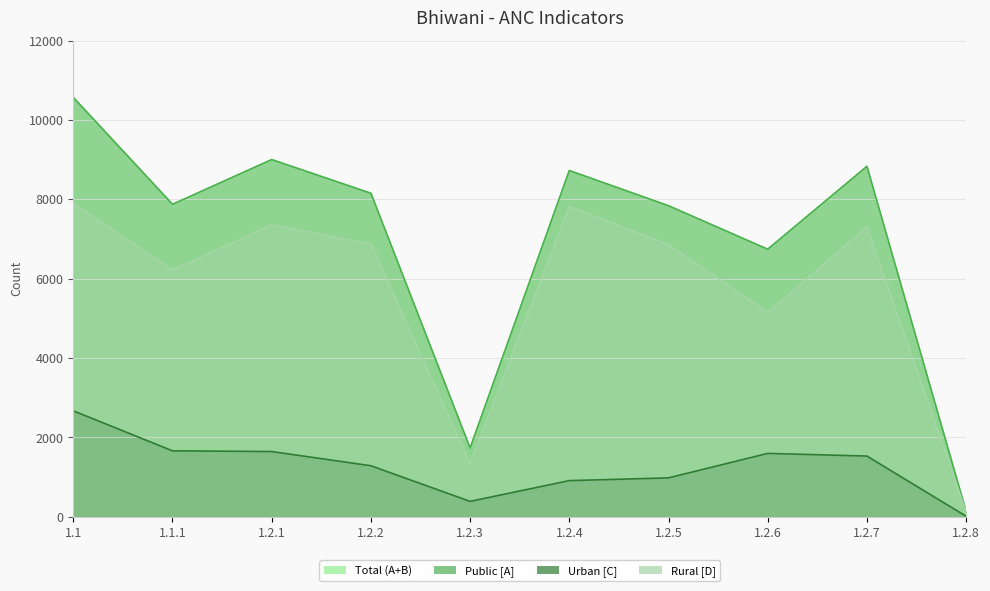

What is the difference between the second highest and minimum values in the Total (A+B) series?

8866